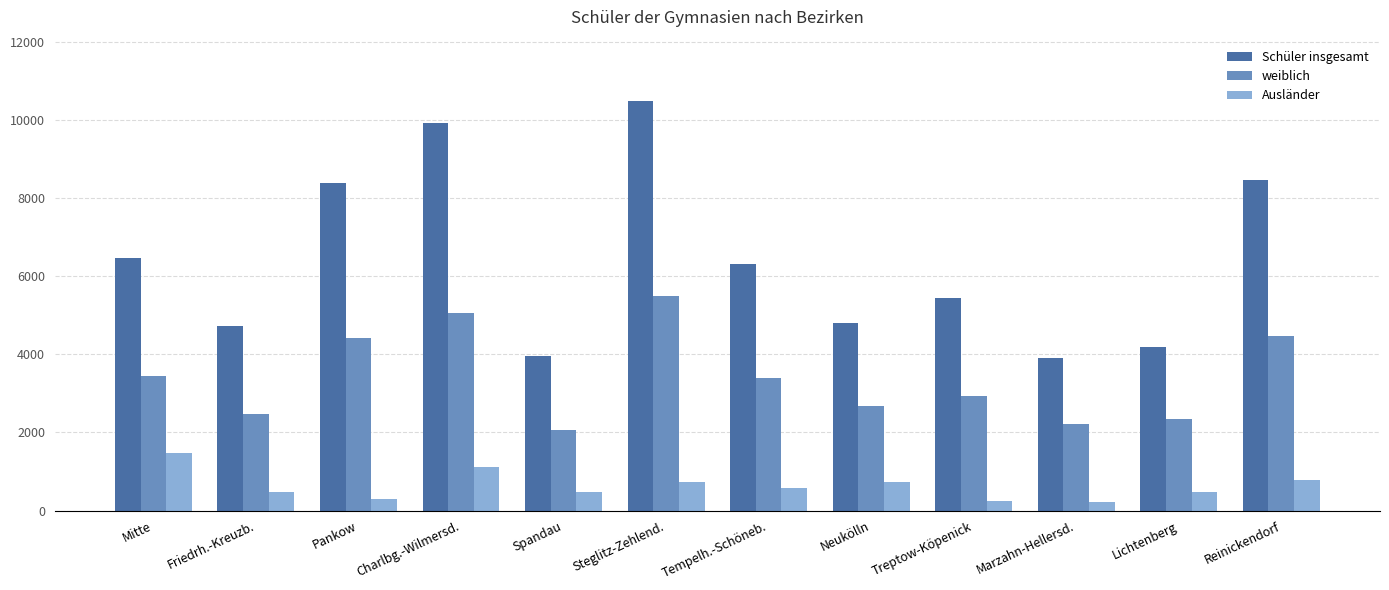

What is the label of the 8th bar from the left?

Neukölln